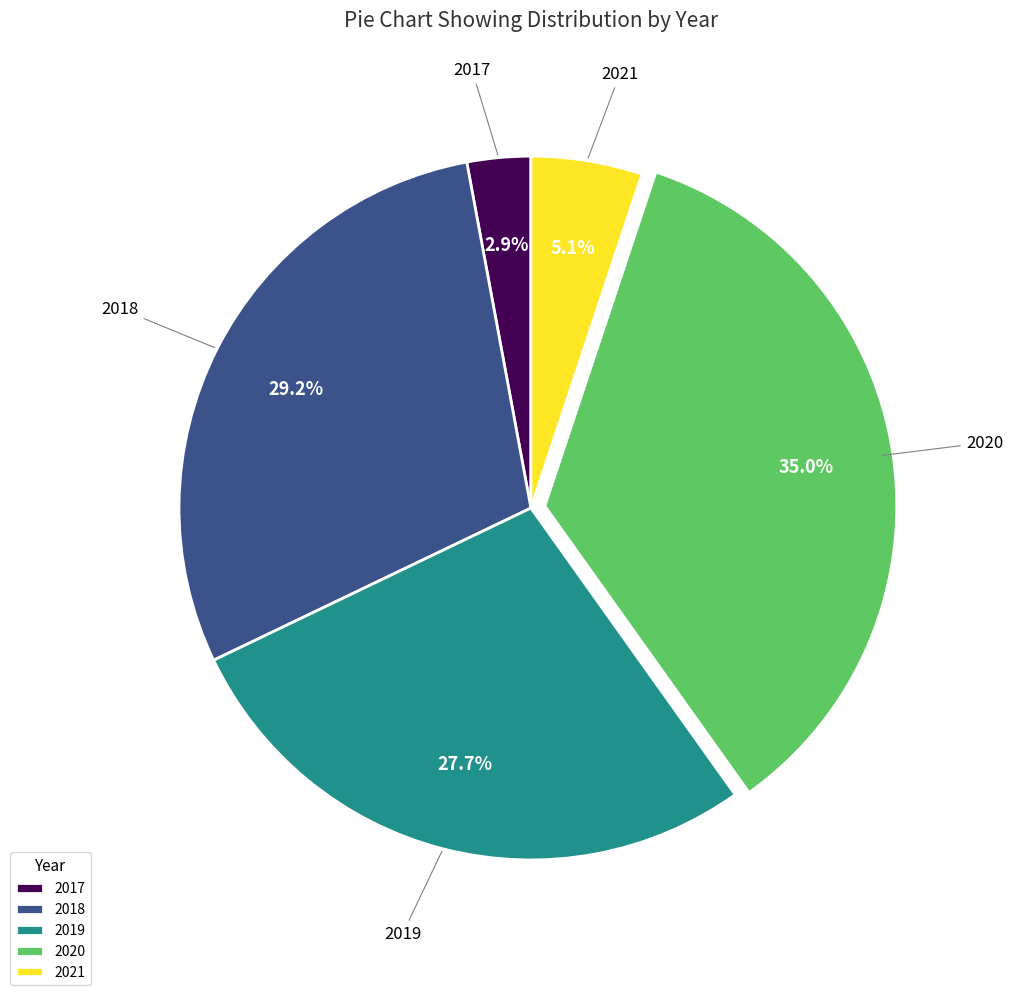

Is 2020 the majority of the pie?

No